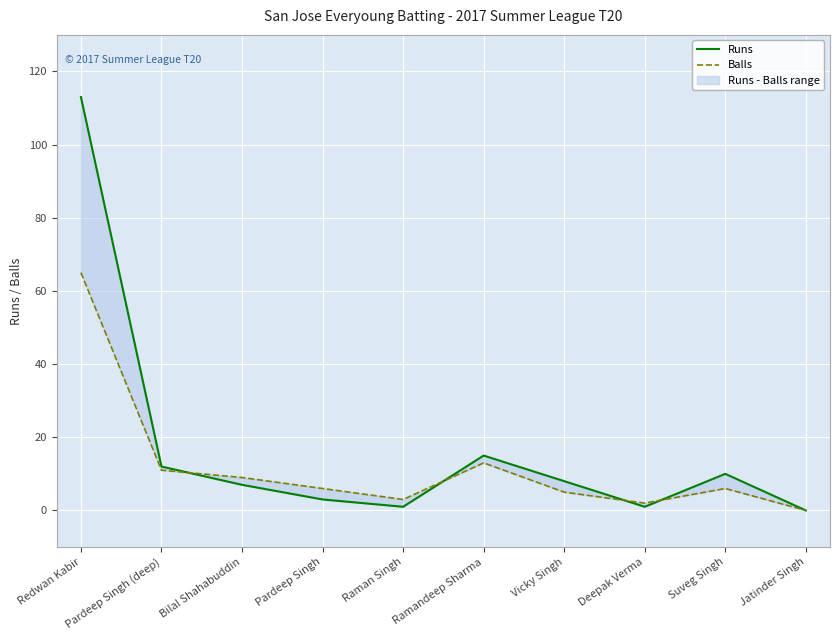

Reading left to right, transcribe all the data shown in this chart.

Runs: Redwan Kabir=113	Pardeep Singh (deep)=12	Bilal Shahabuddin=7	Pardeep Singh=3	Raman Singh=1	Ramandeep Sharma=15	Vicky Singh=8	Deepak Verma=1	Suveg Singh=10	Jatinder Singh=0
Balls: Redwan Kabir=65	Pardeep Singh (deep)=11	Bilal Shahabuddin=9	Pardeep Singh=6	Raman Singh=3	Ramandeep Sharma=13	Vicky Singh=5	Deepak Verma=2	Suveg Singh=6	Jatinder Singh=0